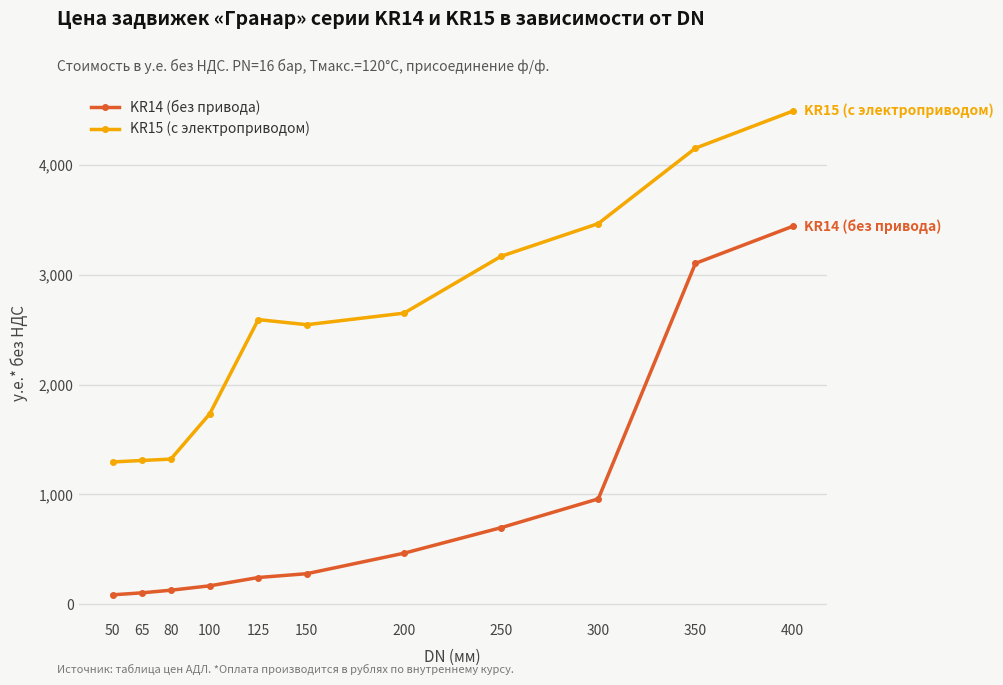

What are all the series names shown in the legend?

KR14 (без привода), KR15 (с электроприводом)